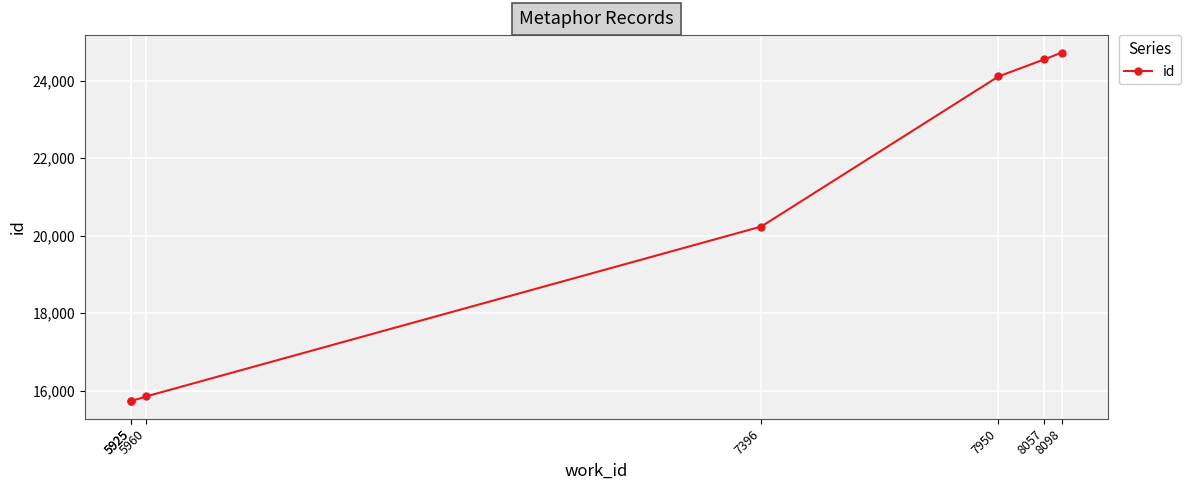

Approximately how many times larger is the value at 5960 compared to 5925?

1.0